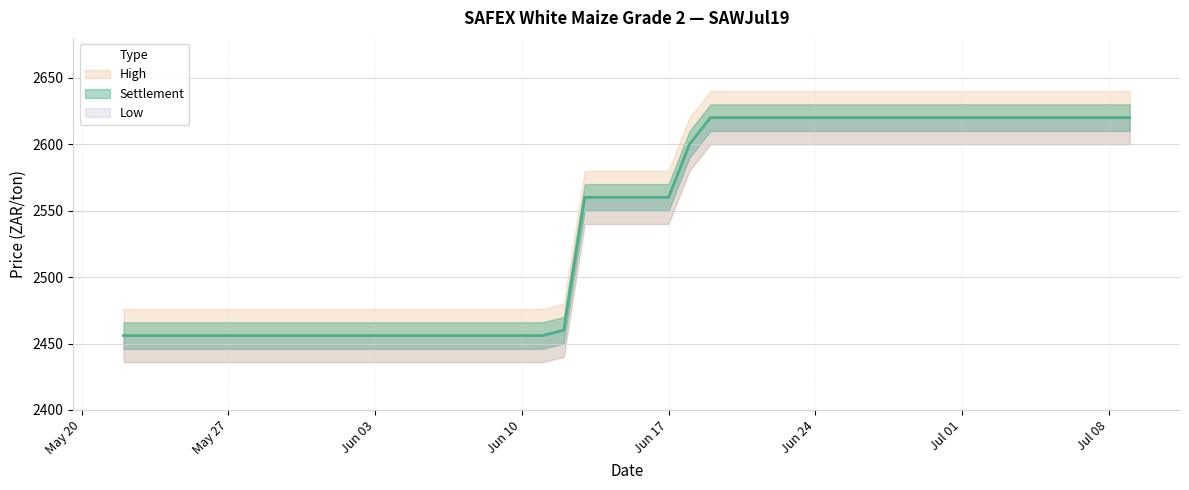

What is the label of the 16th point from the right?

2019-06-18